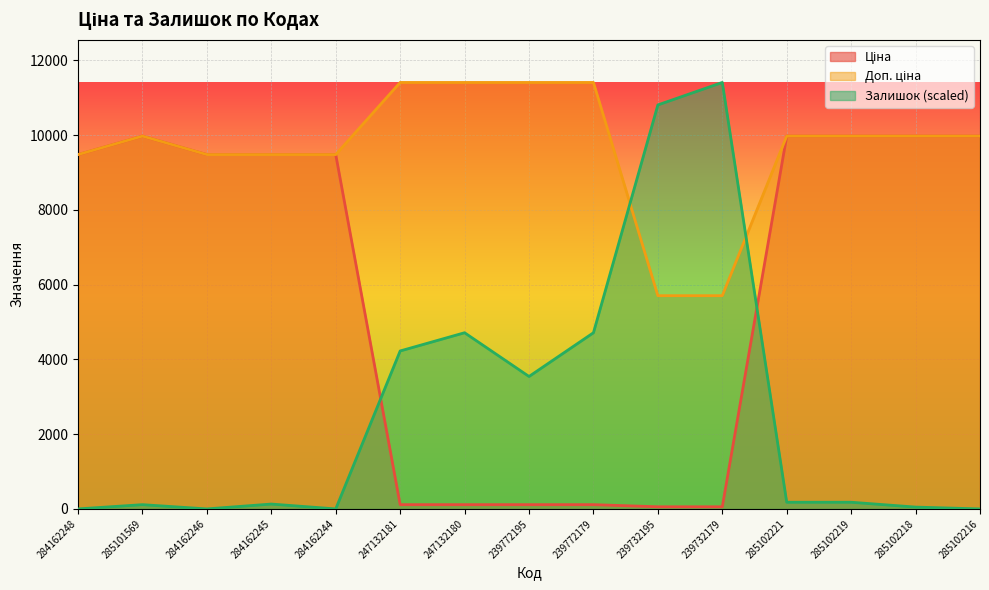

Rank the series by their maximum value, from lowest to highest.

Ціна, Доп. ціна, Залишок